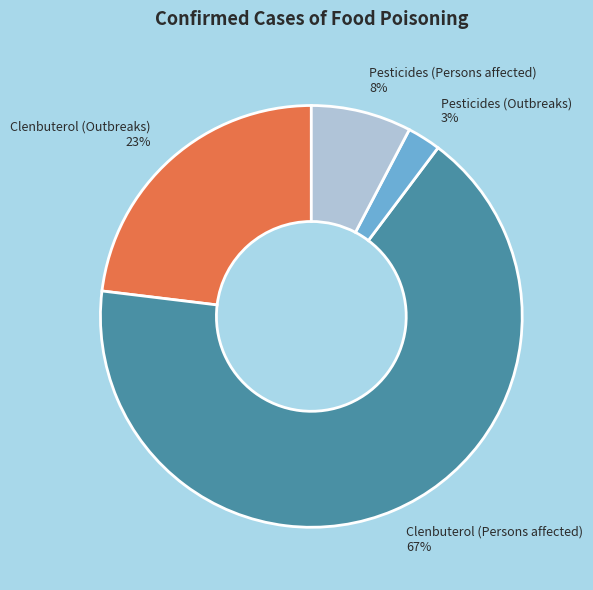

Is the sum of Pesticides (Persons affected) and Pesticides (Outbreaks) greater than half?

No